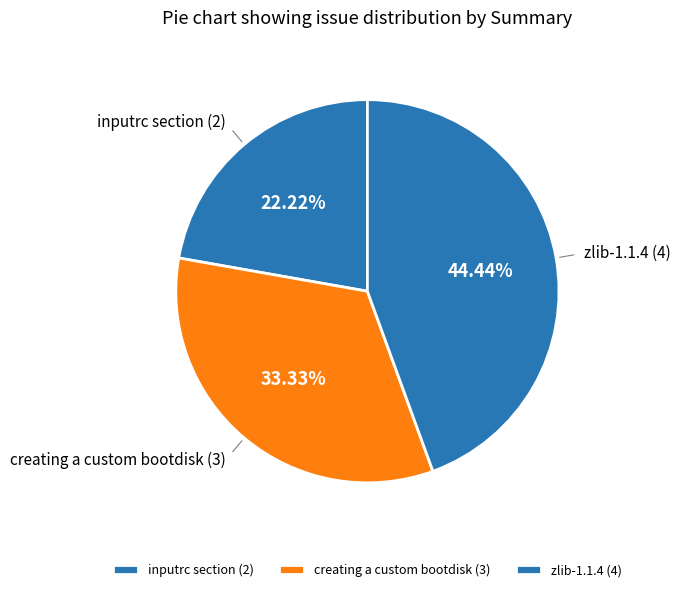

Is there any slice that represents more than half of the pie?

No